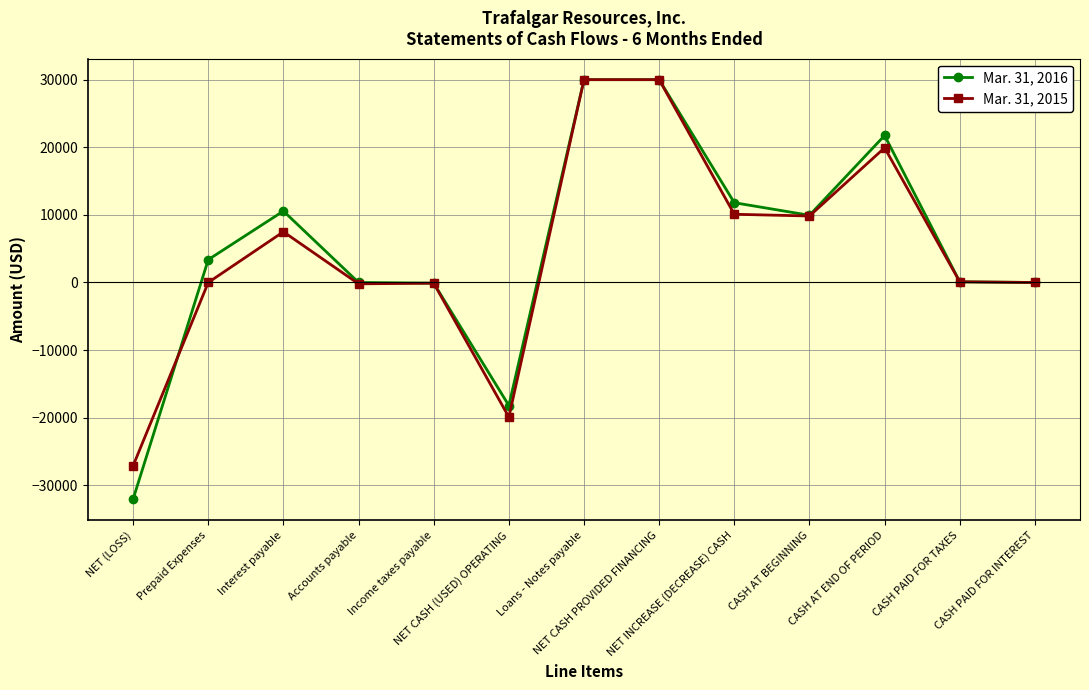

How many distinct data groups are displayed?

2